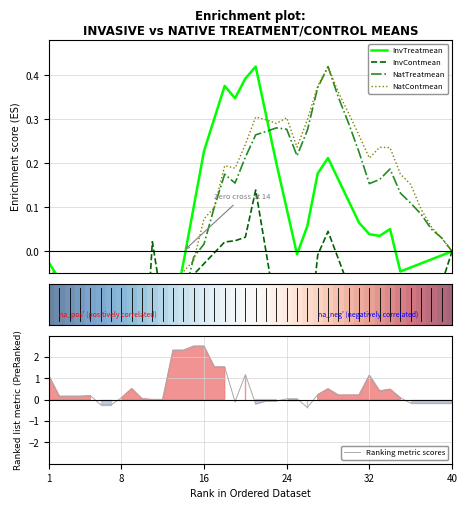

How many negative values does the NatContmean series have?

16